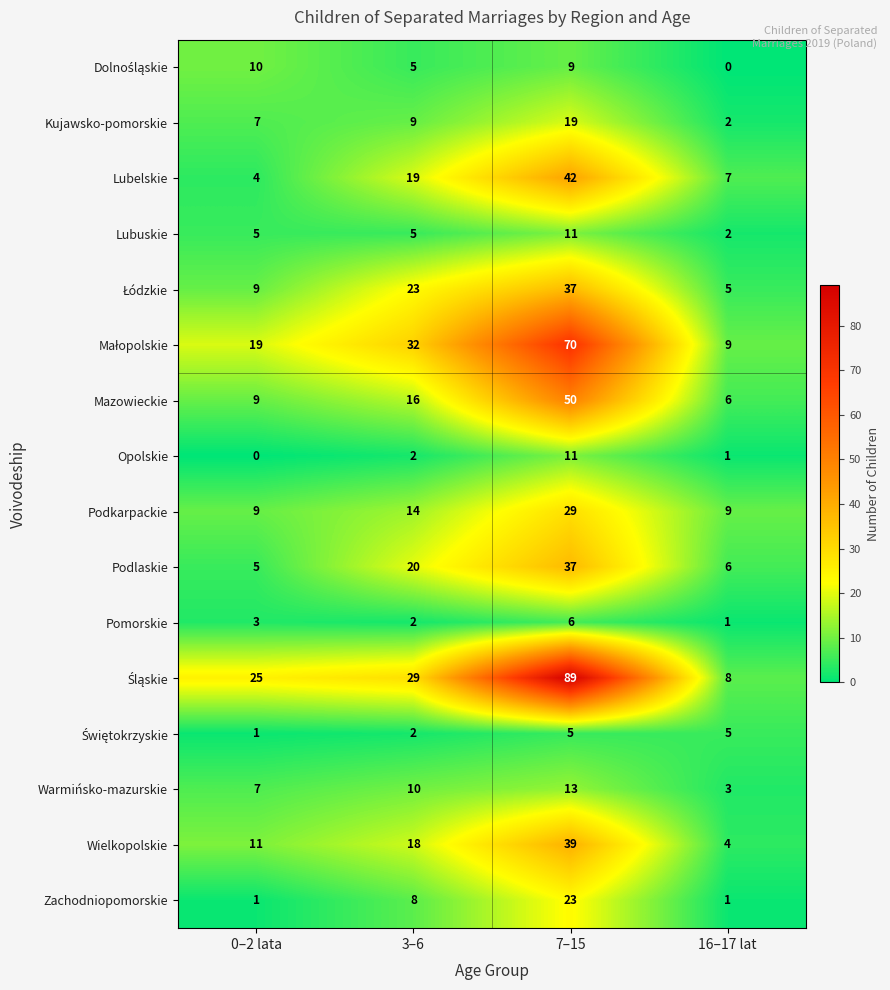

List the labels in order of Podlaskie value, smallest first.

0–2 lata, 16–17 lat, 3–6, 7–15